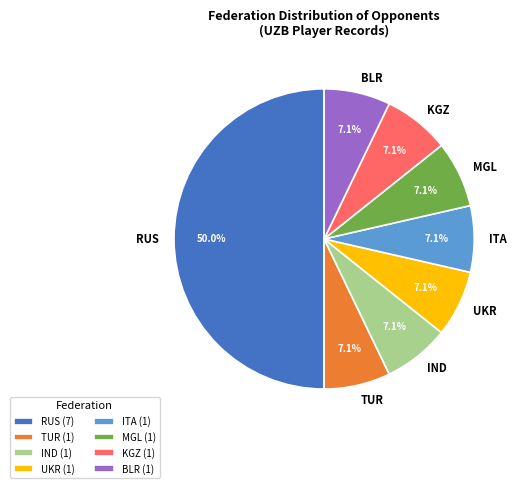

Does TUR represent more than half of the total?

No